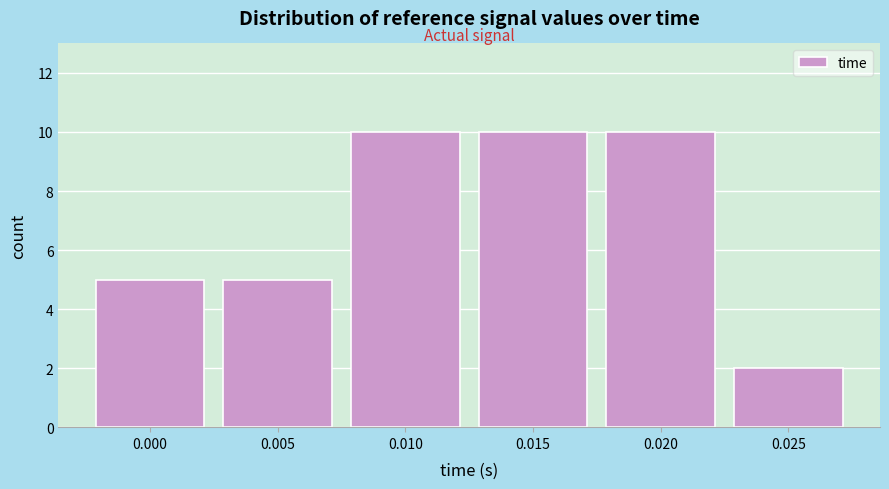

Reading left to right, transcribe all the data shown in this chart.

0.000=5	0.005=5	0.010=10	0.015=10	0.020=10	0.025=2